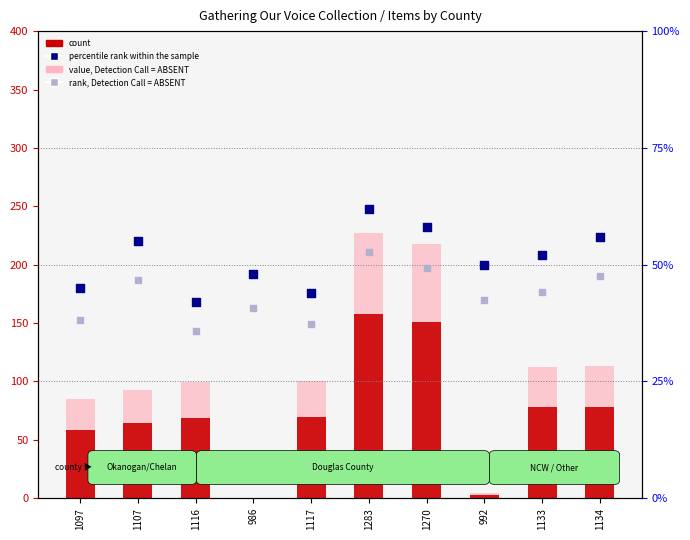

At which category is the sum across all series the highest?

1283